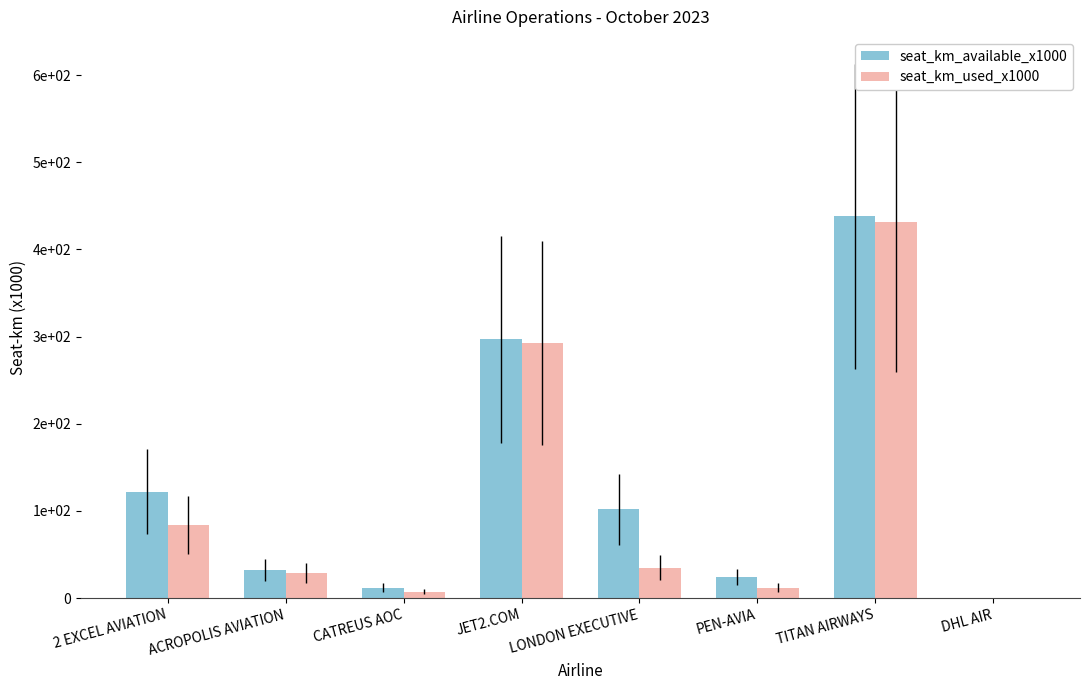

Is it true that seat_km_used_x1000 equals 49 at LONDON EXECUTIVE?

False